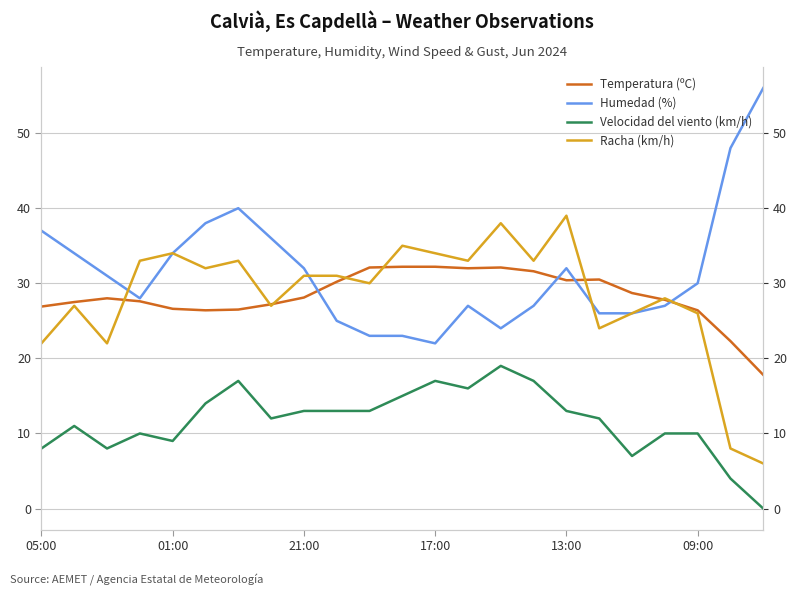

What is the sum of all Racha (km/h) values?

652.0